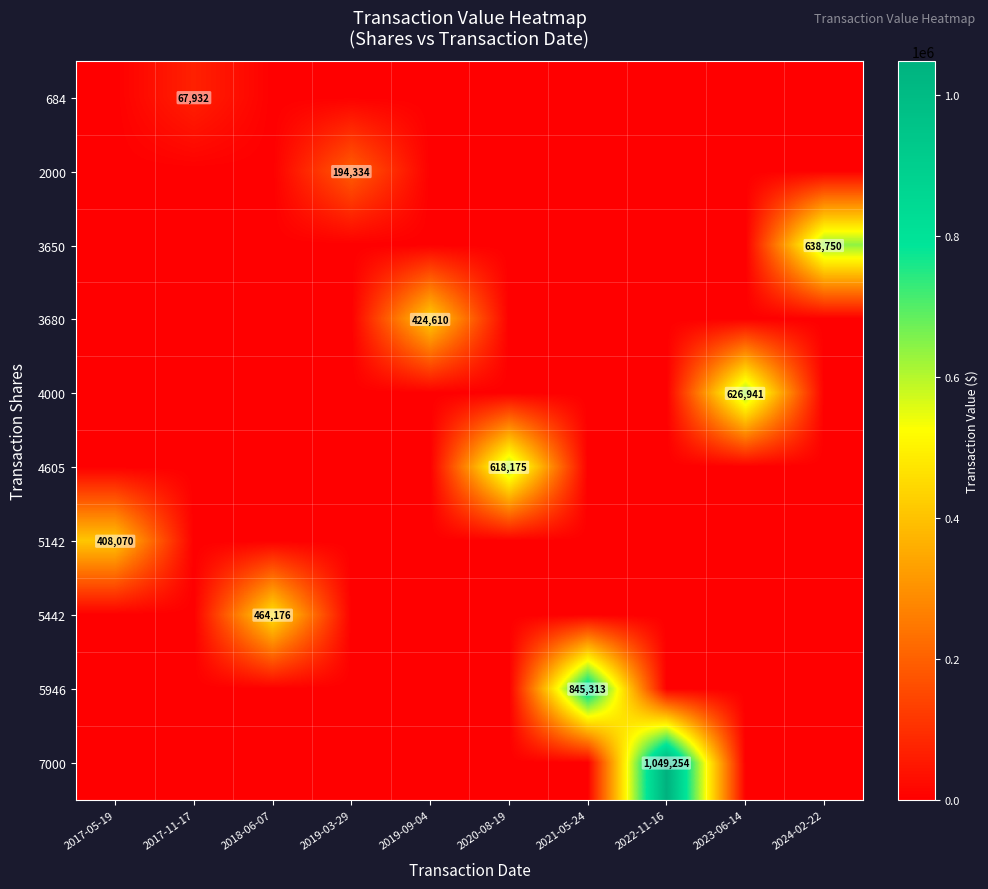

True or false: 4605 has a value of -328905 at 2022-11-16.

False